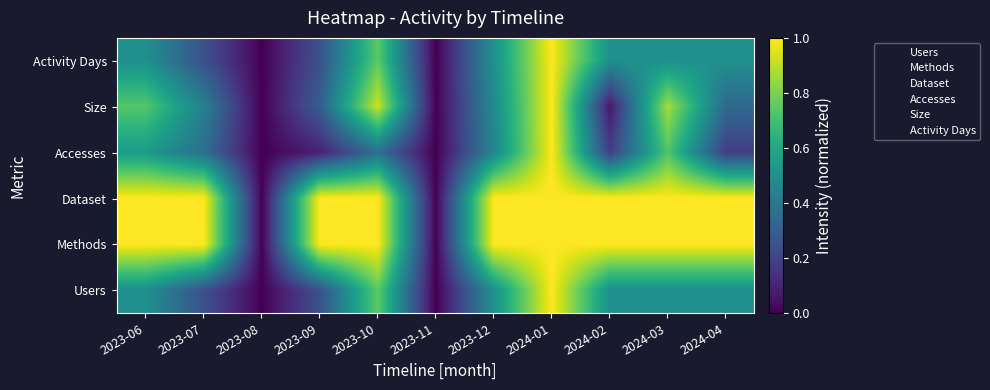

Reading left to right, transcribe all the data shown in this chart.

Users: 2023-06=0.5	2023-07=0.2	2023-08=0.0	2023-09=0.2	2023-10=0.8	2023-11=0.0	2023-12=0.5	2024-01=1.0	2024-02=0.5	2024-03=0.5	2024-04=0.5
Methods: 2023-06=1.0	2023-07=1.0	2023-08=0.0	2023-09=1.0	2023-10=1.0	2023-11=0.0	2023-12=1.0	2024-01=1.0	2024-02=1.0	2024-03=1.0	2024-04=1.0
Dataset: 2023-06=1.0	2023-07=1.0	2023-08=0.0	2023-09=1.0	2023-10=1.0	2023-11=0.0	2023-12=1.0	2024-01=1.0	2024-02=1.0	2024-03=1.0	2024-04=1.0
Accesses: 2023-06=0.5	2023-07=0.4	2023-08=0.0	2023-09=0.1	2023-10=0.4	2023-11=0.0	2023-12=0.5	2024-01=1.0	2024-02=0.2	2024-03=0.7	2024-04=0.2
Size: 2023-06=0.7	2023-07=0.4	2023-08=0.0	2023-09=0.3	2023-10=0.9	2023-11=0.0	2023-12=0.5	2024-01=1.0	2024-02=0.1	2024-03=0.9	2024-04=0.3
Activity Days: 2023-06=0.5	2023-07=0.2	2023-08=0.0	2023-09=0.2	2023-10=0.8	2023-11=0.0	2023-12=0.5	2024-01=1.0	2024-02=0.5	2024-03=0.5	2024-04=0.5